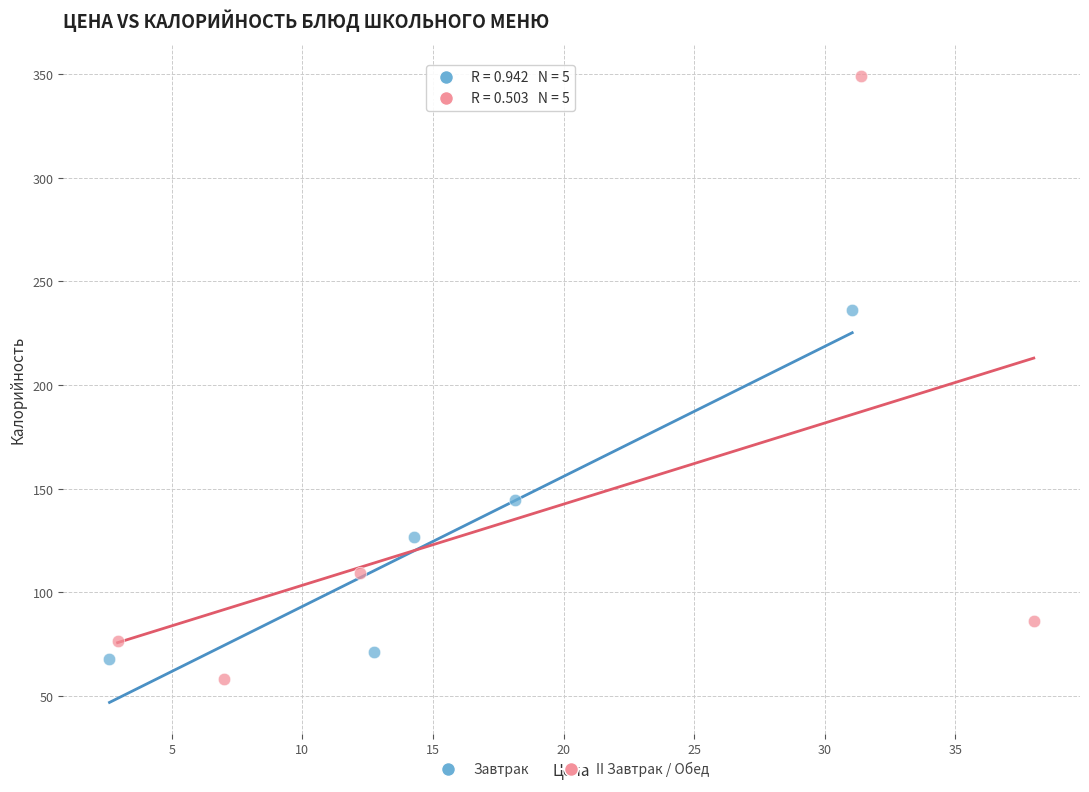

Which series reaches the maximum Y coordinate?

II Завтрак / Обед